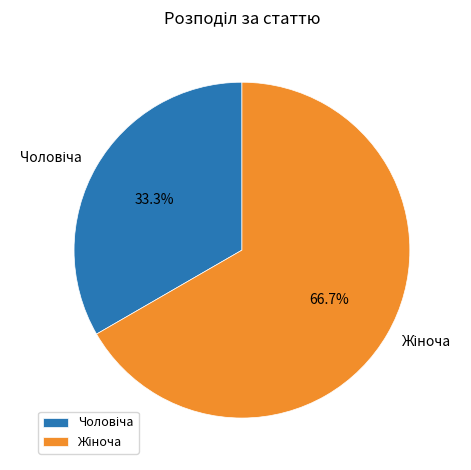

How many slices are in this pie chart?

2